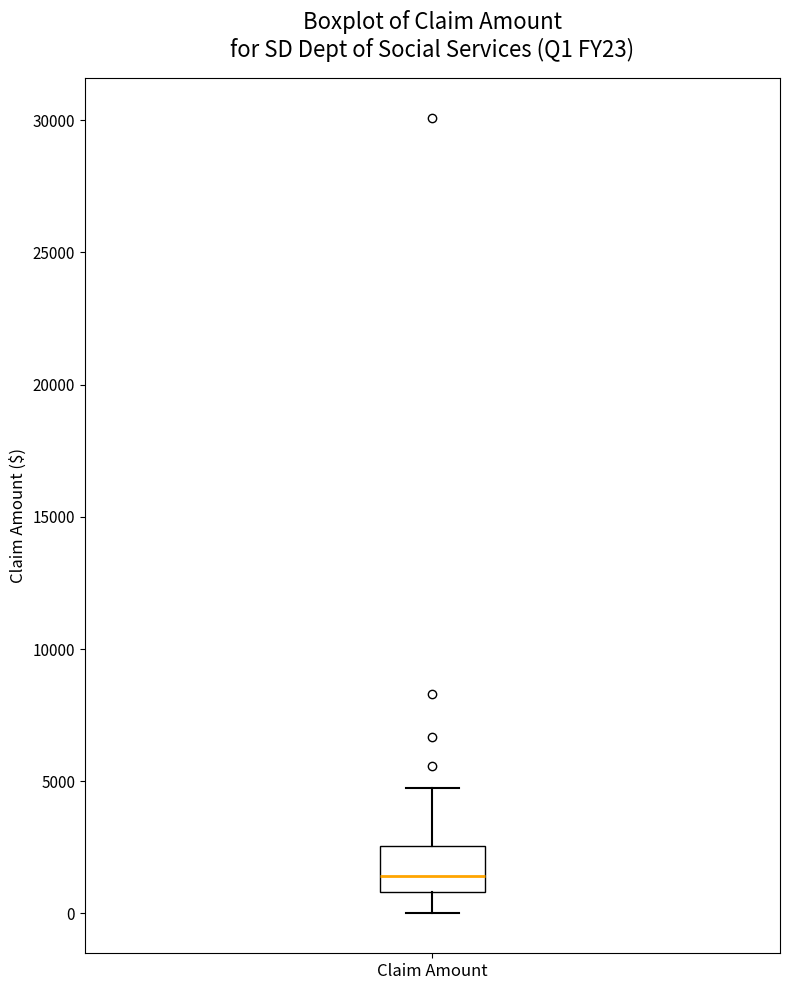

Where does the upper whisker of the box for Claim Amount end on the y-axis? The values are not printed on the chart, so give them approximately, as read against the axis.

4500